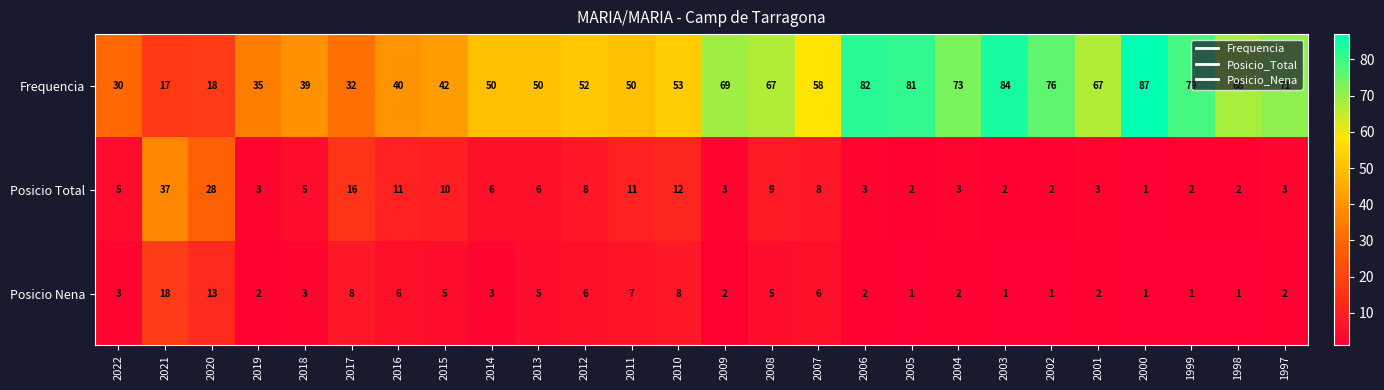

List the series in order of their peak value, highest first.

Frequencia, Posicio Total, Posicio Nena